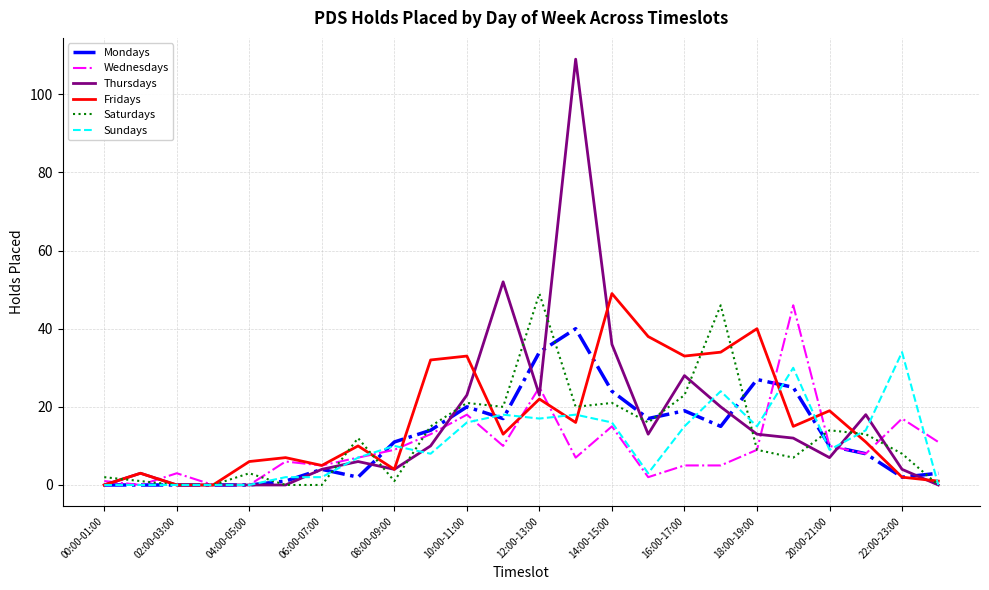

Reading right to left, extract all data points from this chart.

Mondays: 3	2	8	10	25	27	15	19	17	24	40	34	17	20	14	11	2	4	1	0	0	0	0	0
Wednesdays: 11	17	8	10	46	9	5	5	2	15	7	25	10	18	13	9	7	5	6	0	0	3	0	1
Thursdays: 0	4	18	7	12	13	20	28	13	36	109	23	52	23	10	4	6	4	0	0	0	0	3	0
Fridays: 1	2	11	19	15	40	34	33	38	49	16	22	13	33	32	4	10	5	7	6	0	0	3	0
Saturdays: 0	8	13	14	7	9	46	23	16	21	20	49	20	21	15	1	12	0	0	3	0	0	1	2
Sundays: 0	34	14	9	30	15	24	15	3	16	18	17	18	16	8	10	7	2	2	0	0	0	0	0